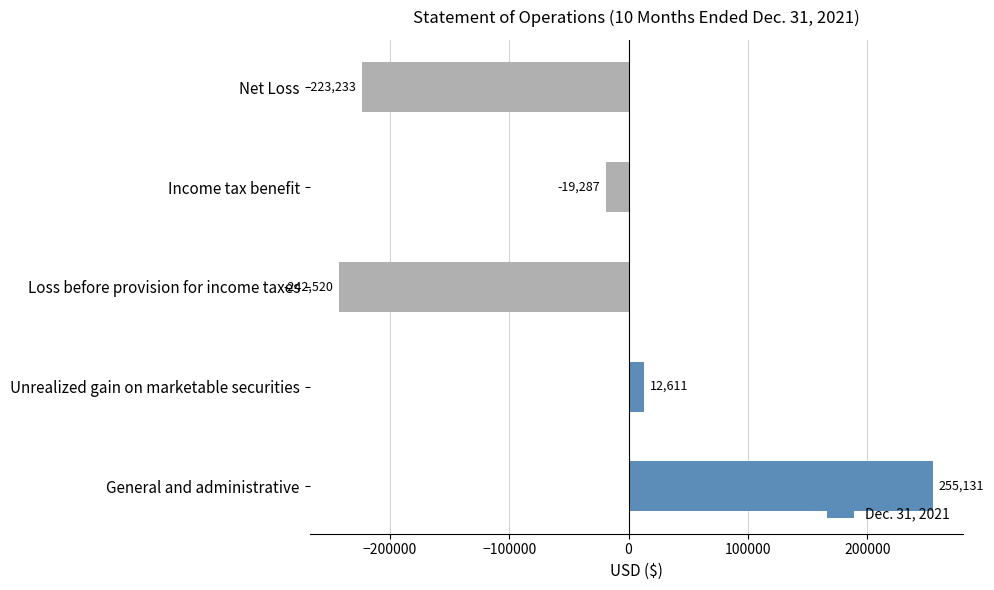

What is the sum of all values?

-217298